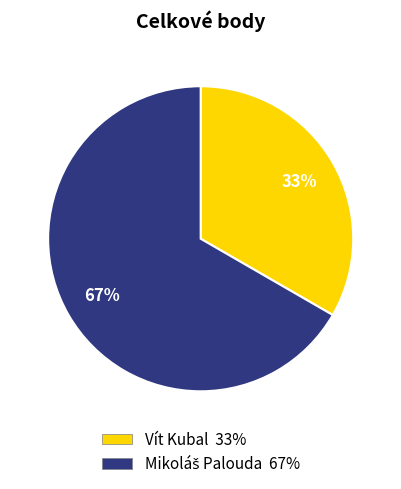

What percentage is the Vít Kubal slice, to the nearest percent?

33%